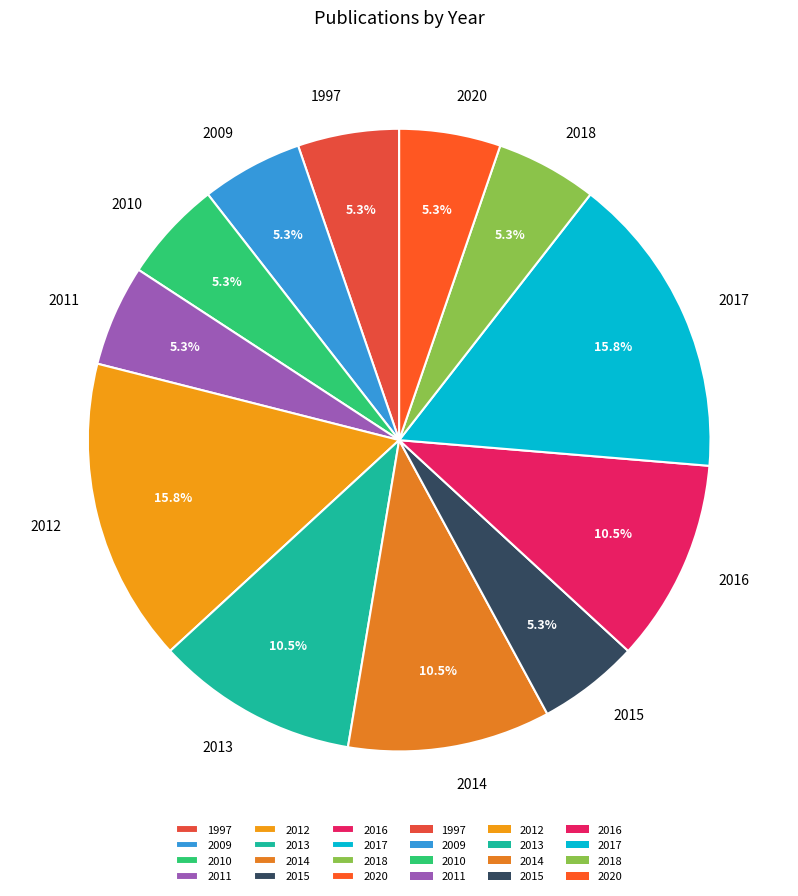

Is 2014 the majority of the pie?

No